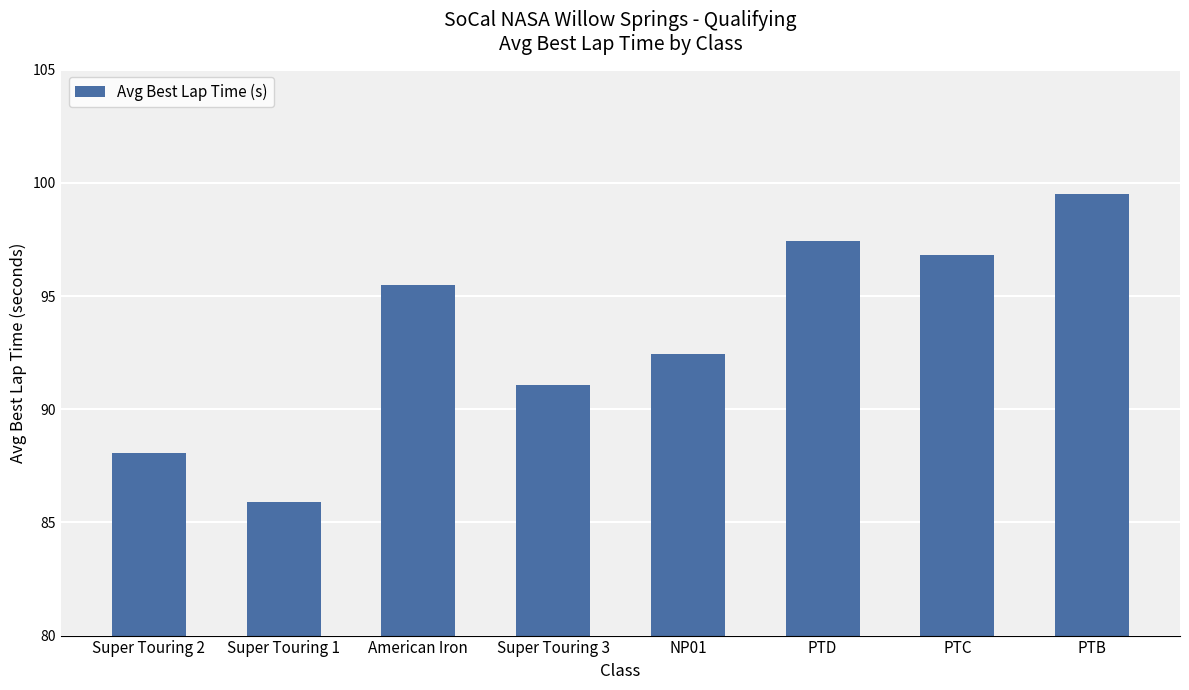

At which label is the value closest to 92?

NP01